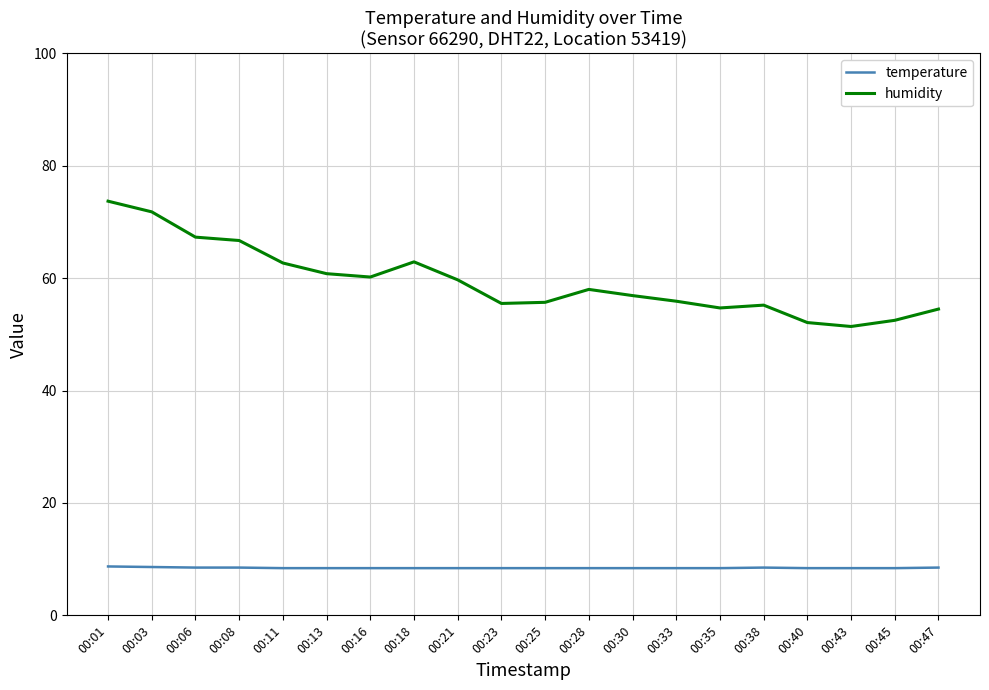

Is the value of humidity at 00:06 greater than the value of temperature at 00:01?

Yes